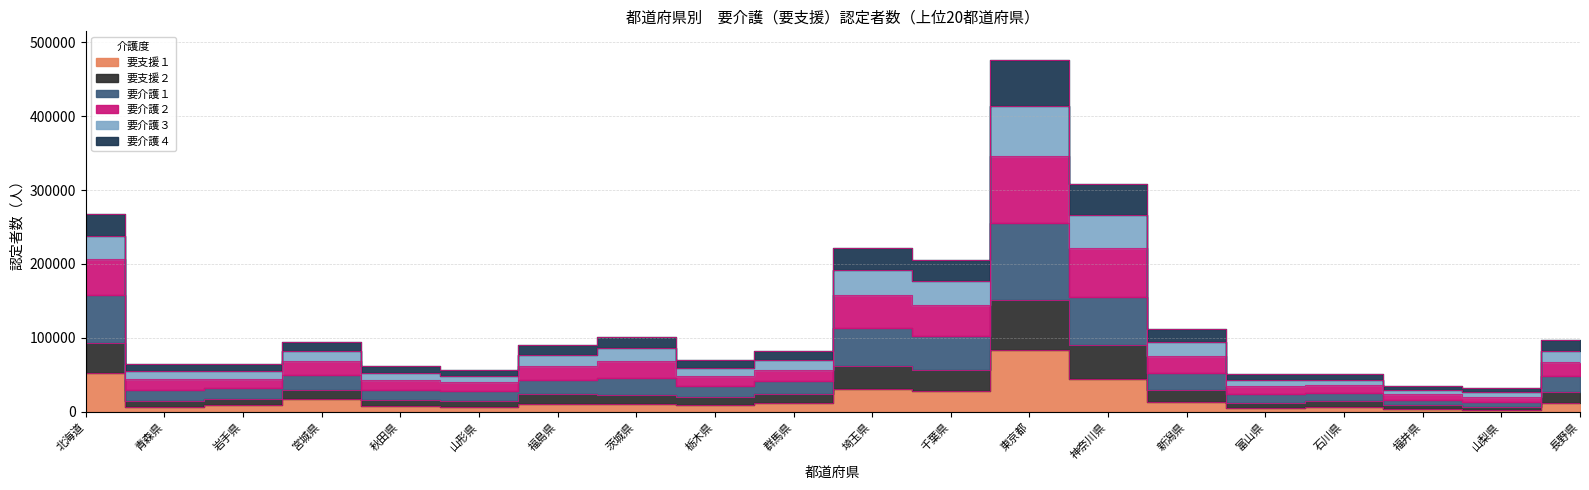

What position from the right is 山梨県?

2